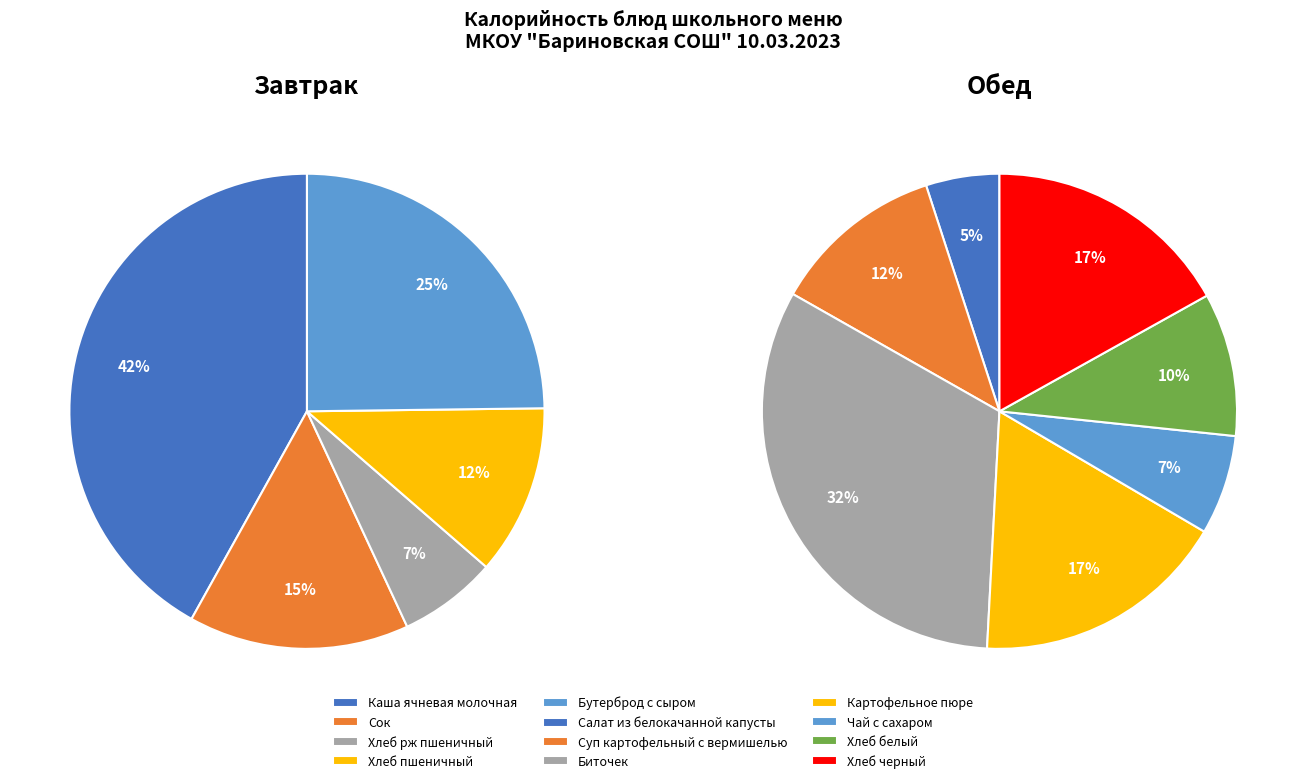

Does any single category account for the majority?

No